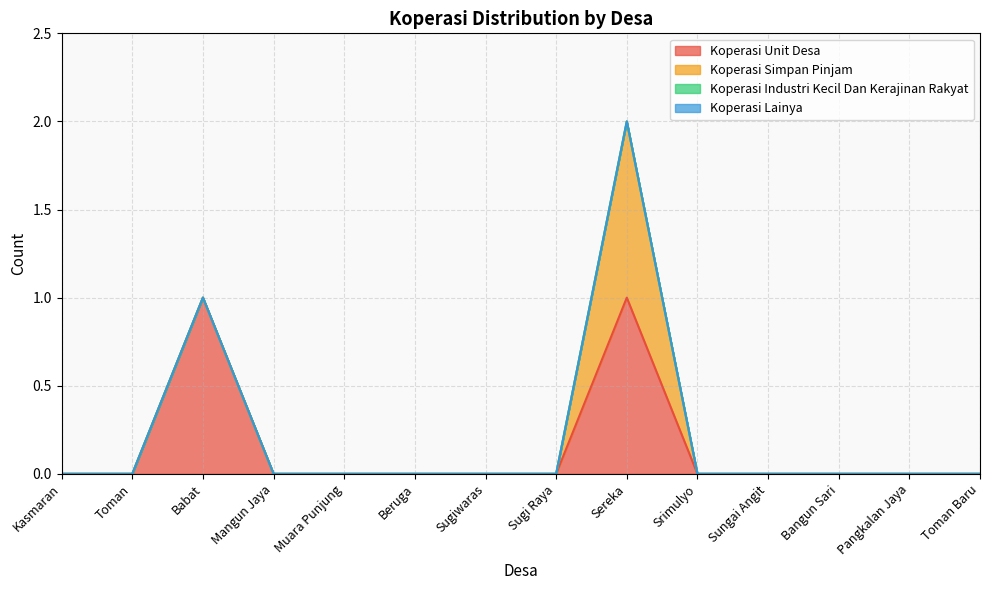

What is the label of the 11th point from the left?

Sungai Angit